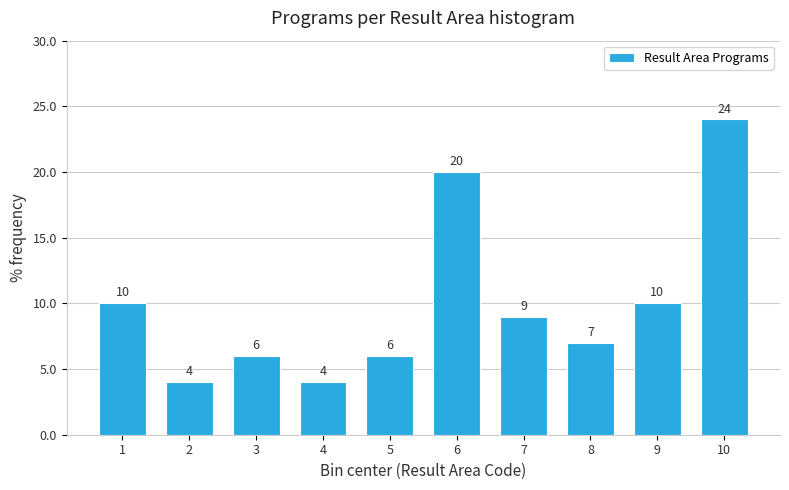

Reading right to left, list all the values displayed in this chart.

10=24	9=10	8=7	7=9	6=20	5=6	4=4	3=6	2=4	1=10